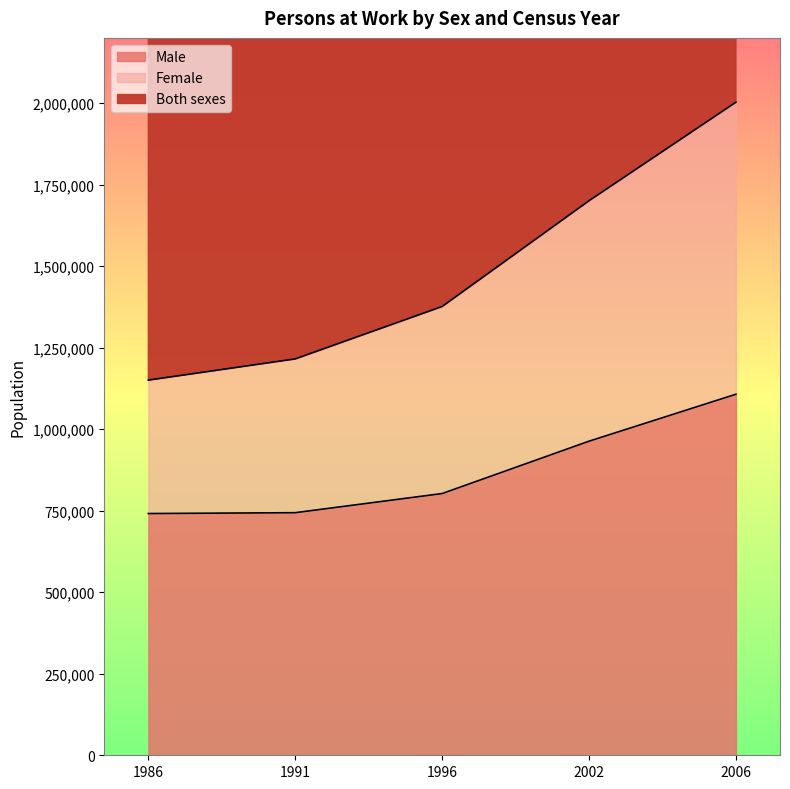

Between 1991 and 2002, which is larger?

2002